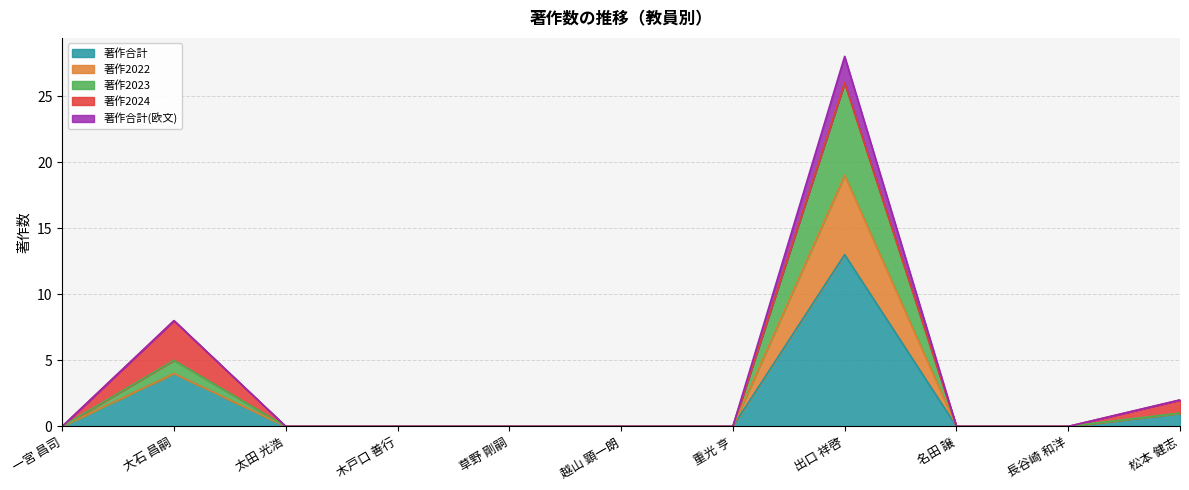

The 著作合計 series shows 13 at 出口 祥啓. True or false?

True